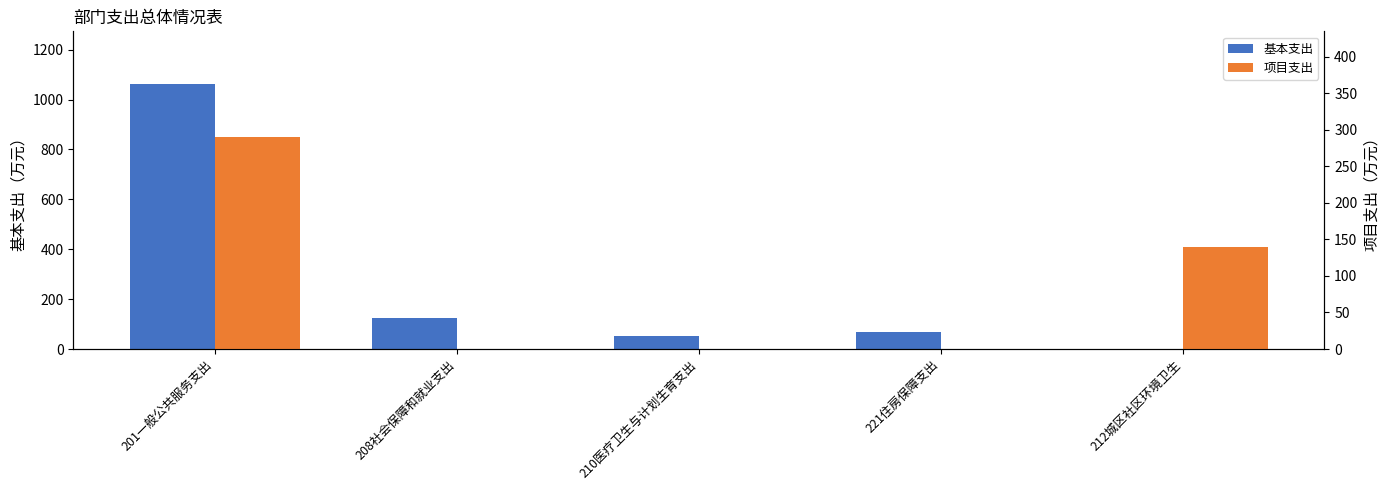

Where does the 基本支出 series first go above 69?

201一般公共服务支出